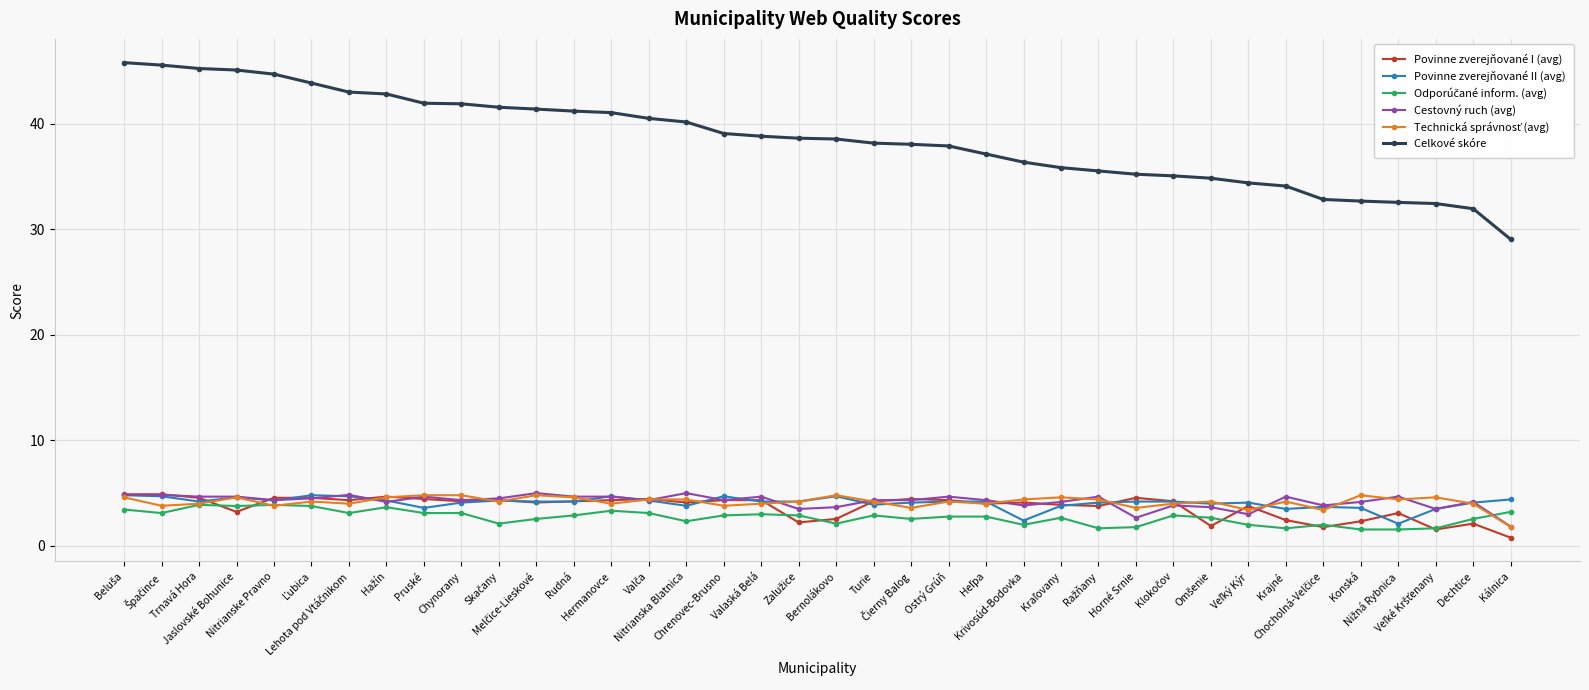

How many categories are shown in the chart?

38